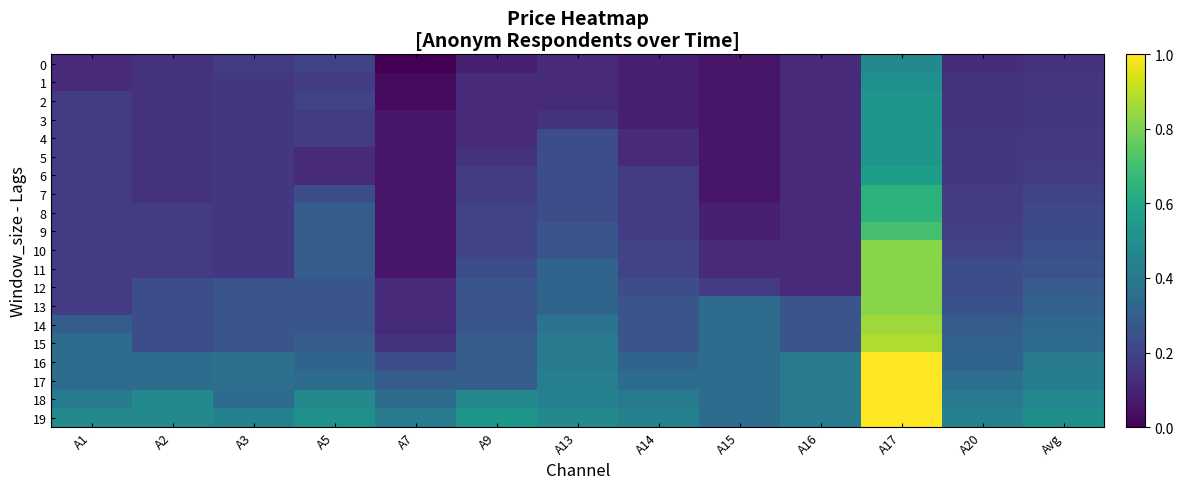

At how many categories does at least one series exceed 0?

13